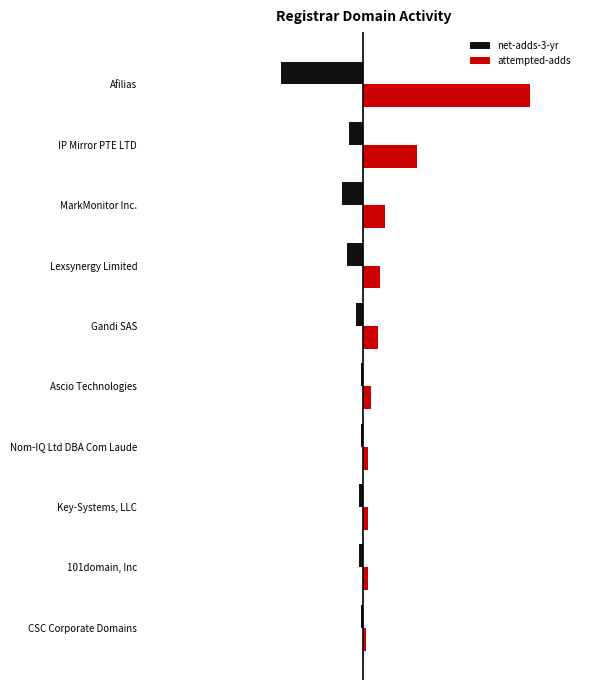

List the series in order of their overall mean, lowest first.

net-adds-3-yr, attempted-adds